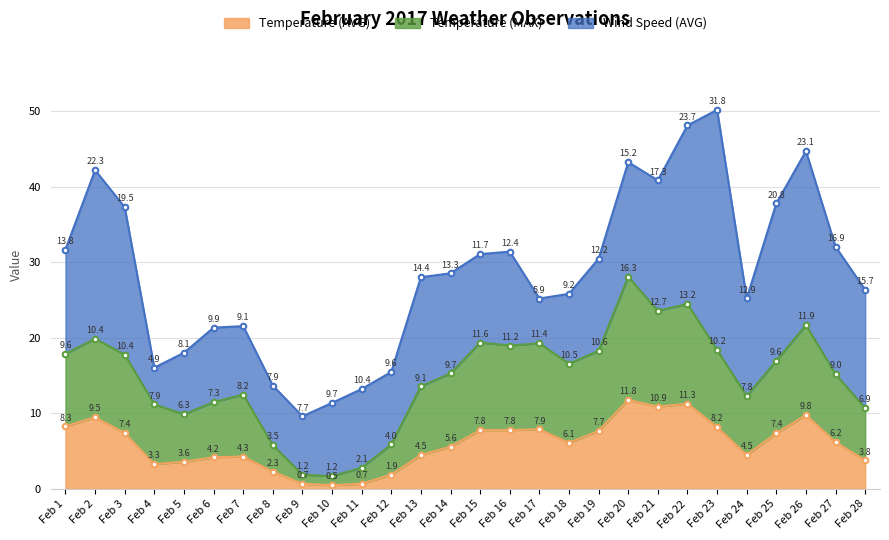

Where is Temperature (AVG) nearest to the value 6?

Feb 18